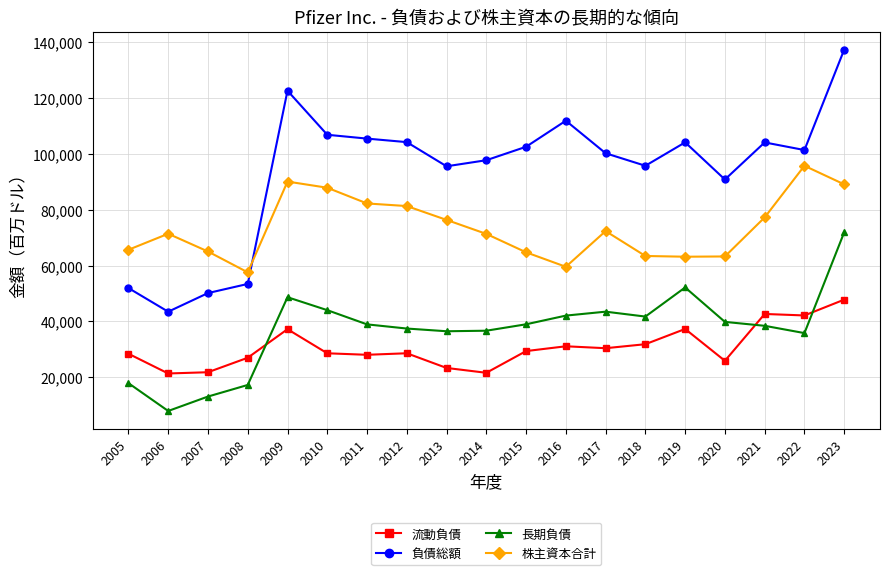

How many values in the 長期負債 series are below 38949?

9